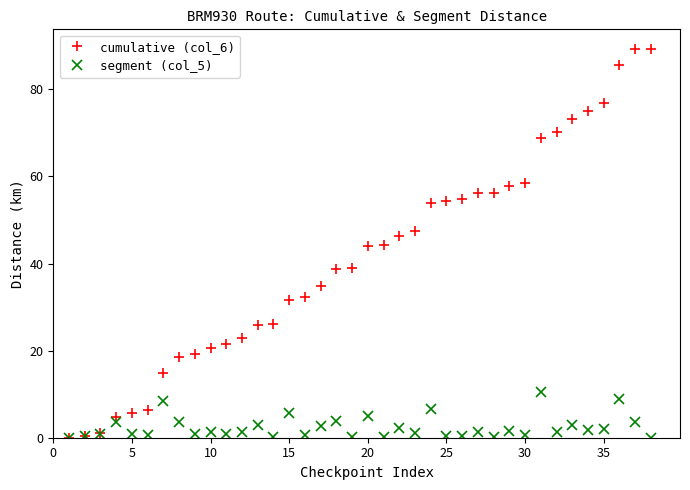

List the series in order of their peak value, highest first.

cumulative (col_6), segment (col_5)